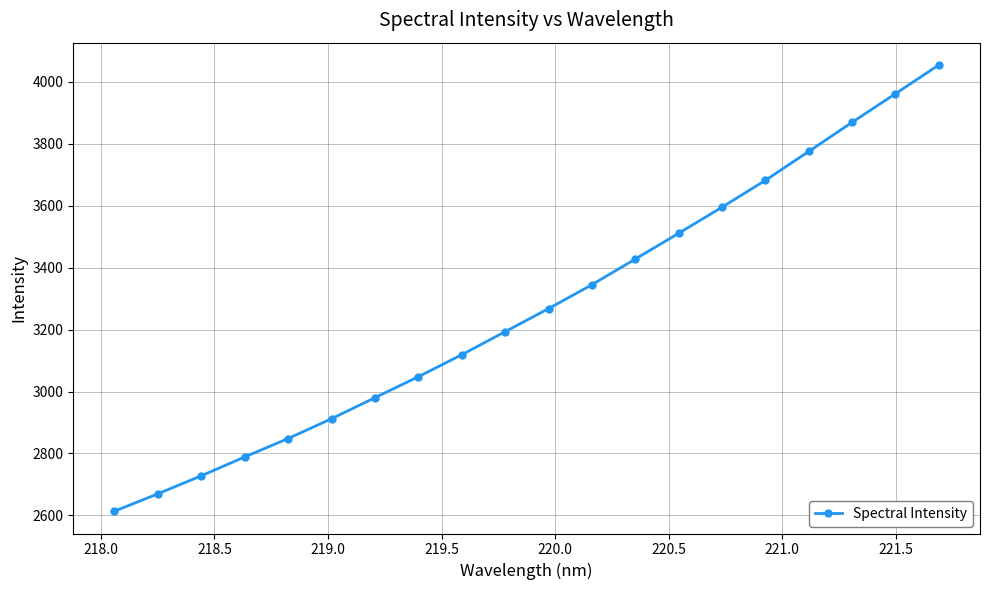

How many lines are shown in the chart?

1